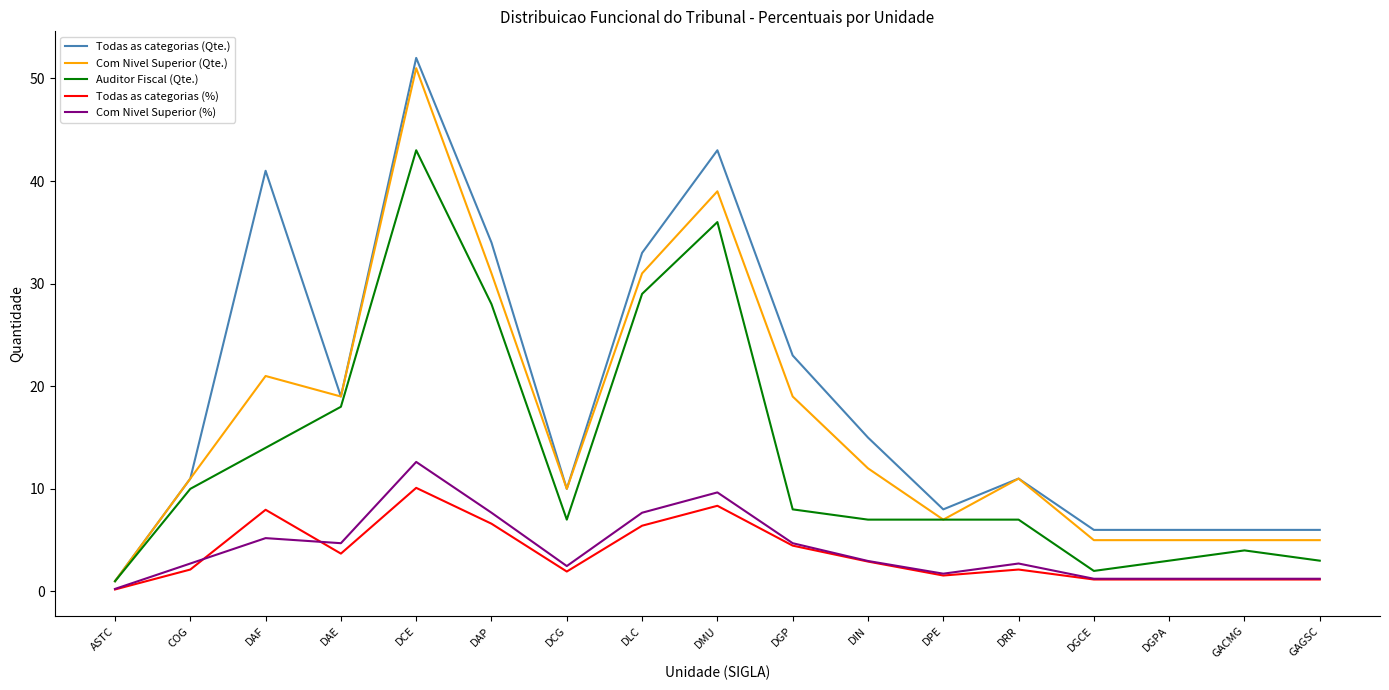

Between DCE and DCG, which series saw the biggest shift?

Todas as categorias (Qte.)